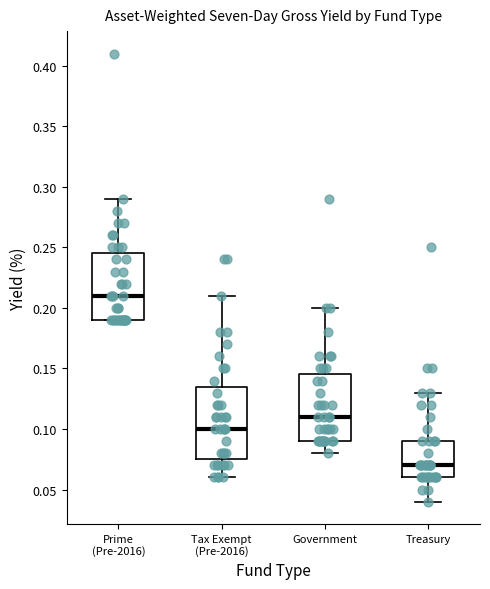

Where does the upper whisker of the box for Government end on the y-axis? The values are not printed on the chart, so give them approximately, as read against the axis.

0.200